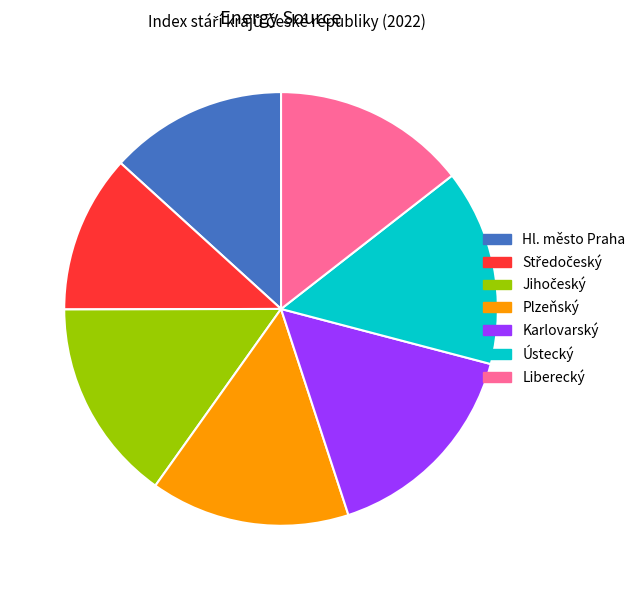

Is it true that Ústecký is 3% of the pie?

False